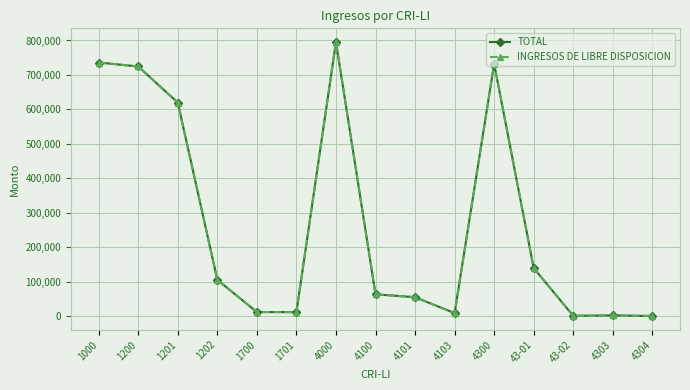

How many interior local peaks does the INGRESOS DE LIBRE DISPOSICION series have?

3